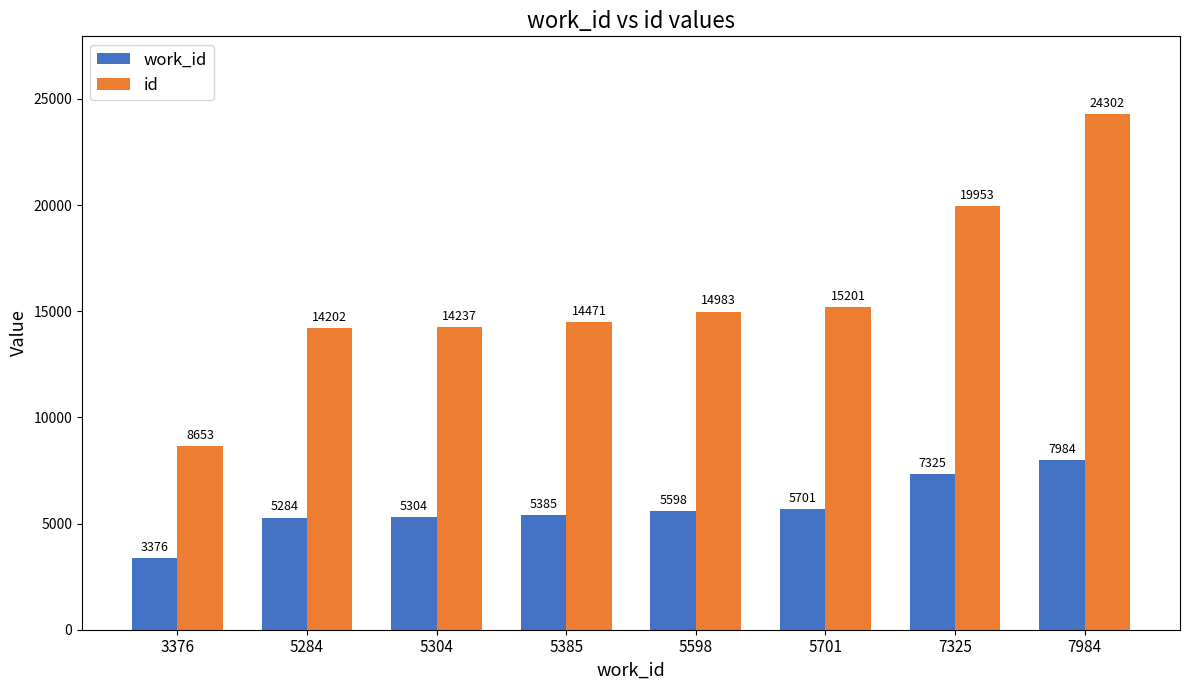

How many series are shown in this chart?

2